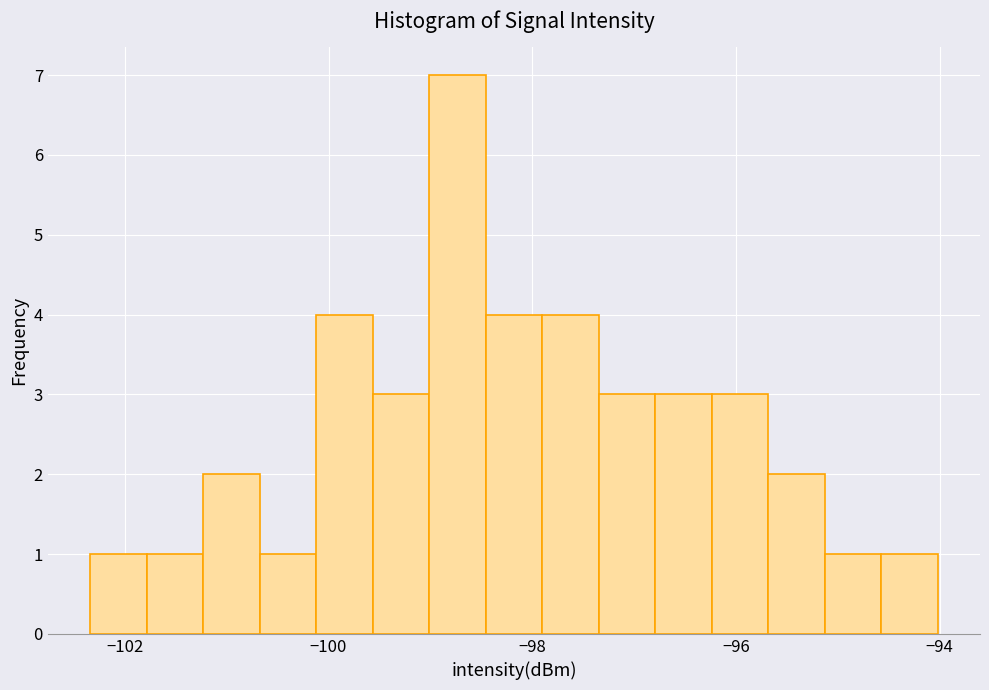

Around what value on the x-axis is the tallest bar? Give the approximate position of its centre, as read against the axis.

-98.8